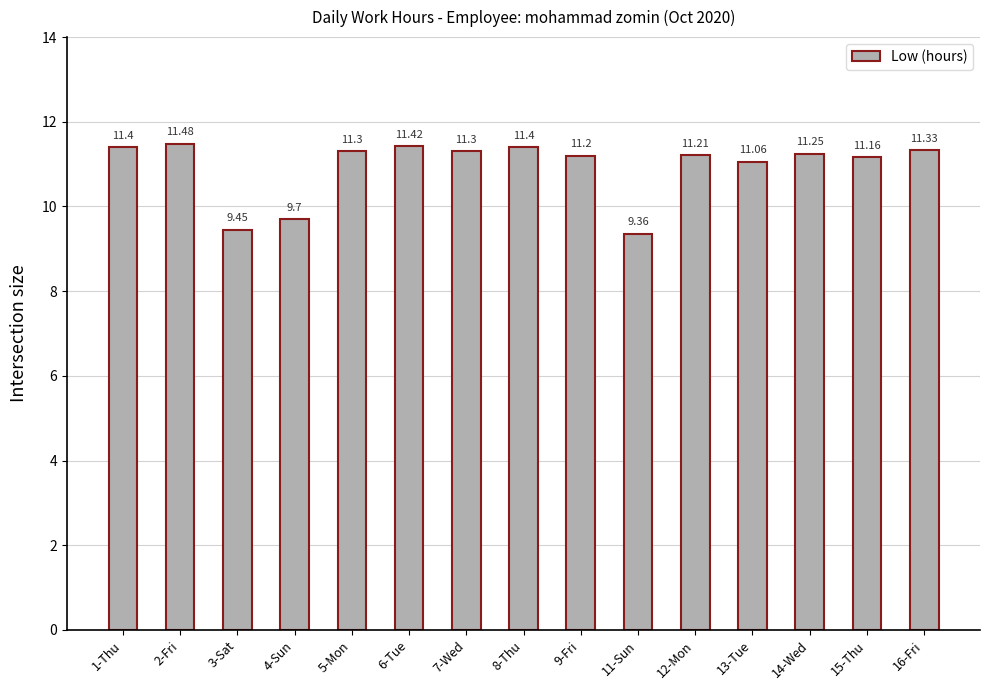

What is the difference between the values at 16-Fri and 4-Sun?

1.6